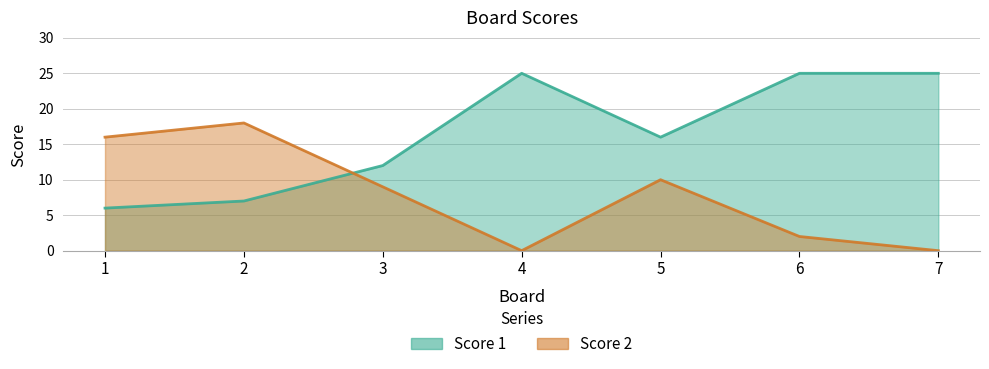

Where do Score 1 and Score 2 first cross each other?

2 and 3